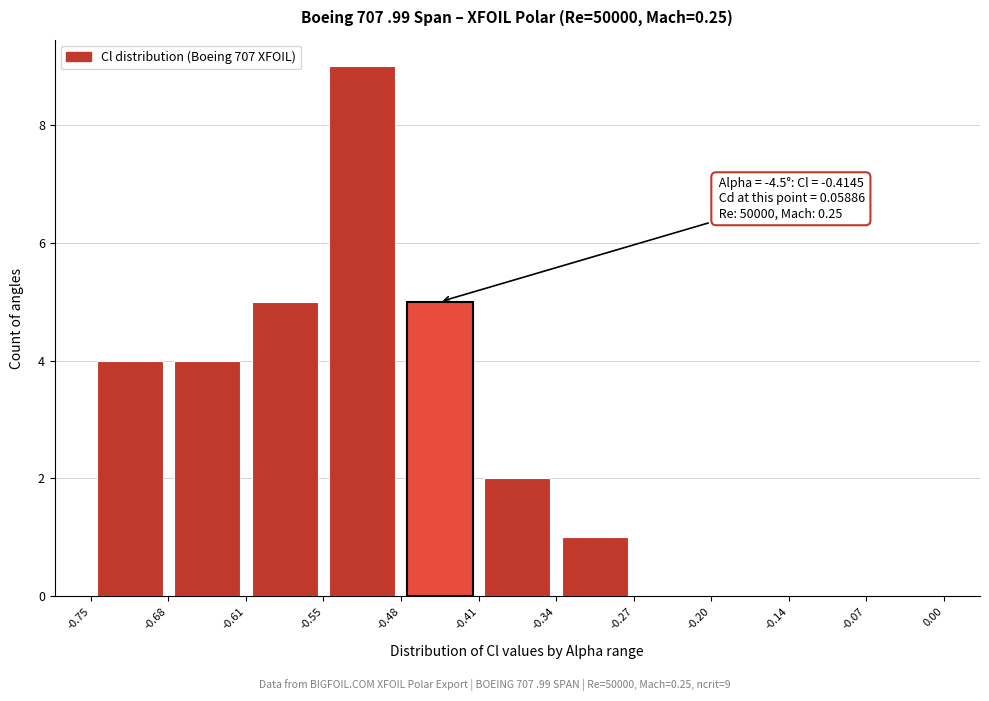

Which range on the x-axis has the tallest bar?

-0.55 to -0.48